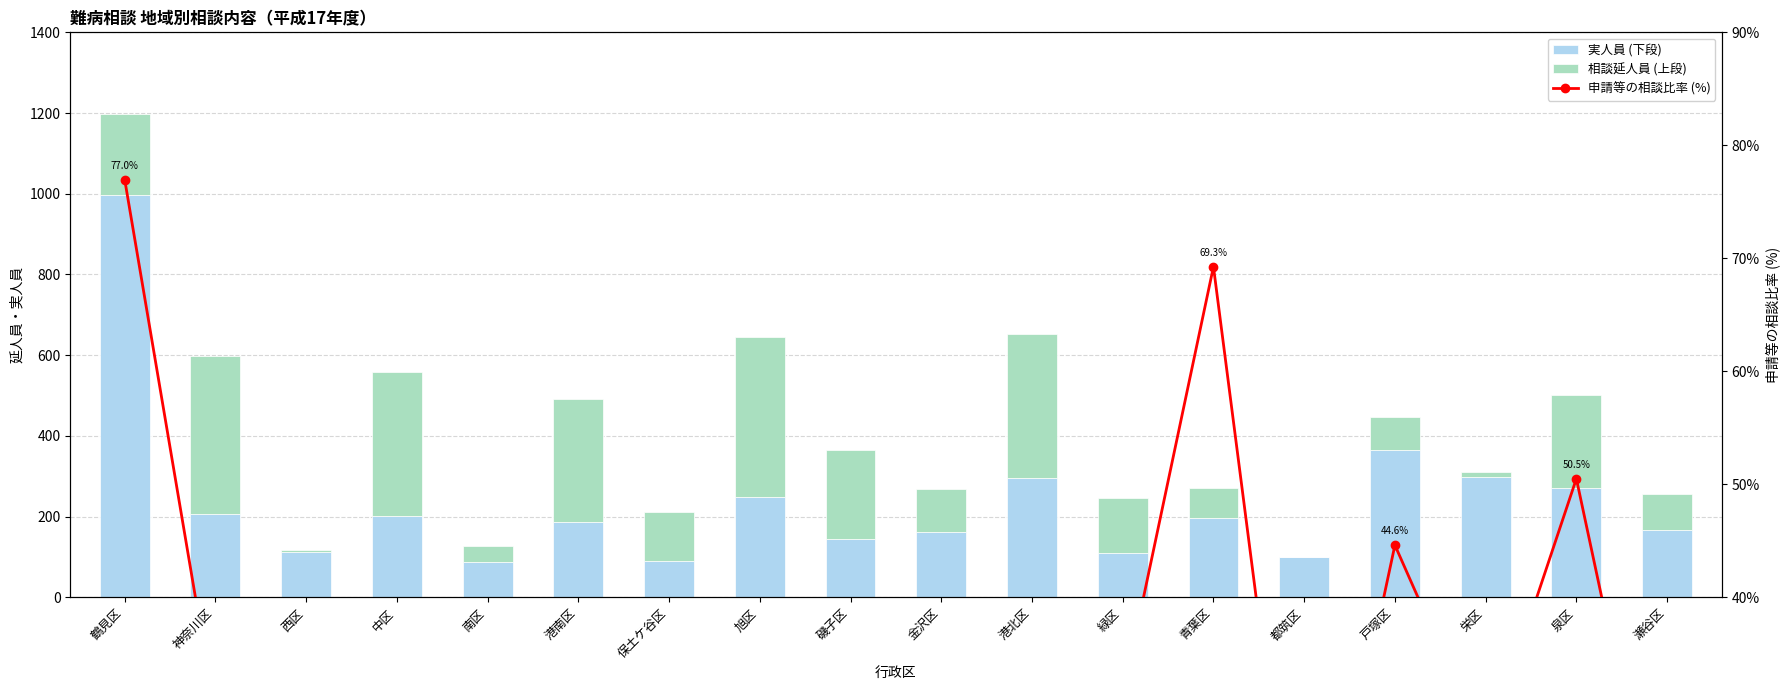

What is the maximum value shown in the chart?

998.0